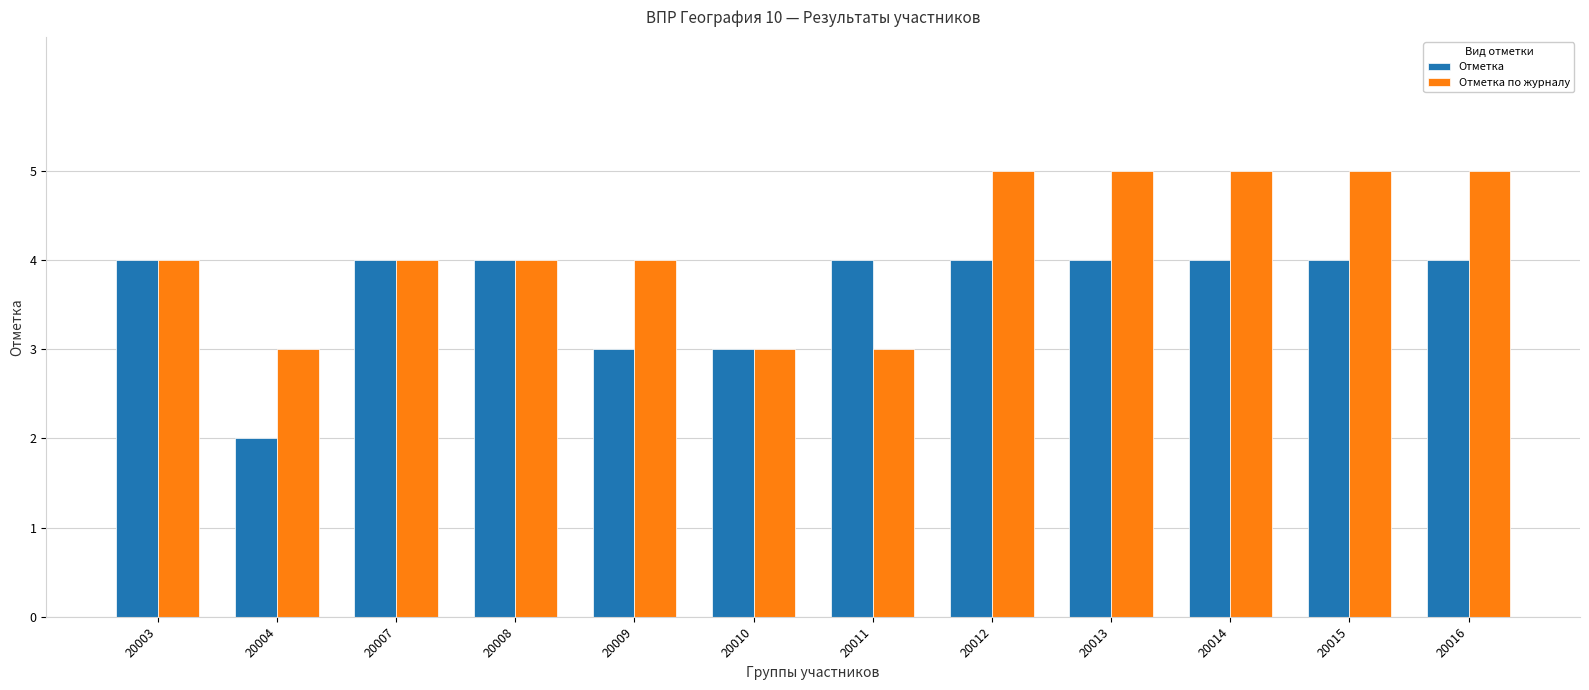

What is the value of the Отметка bar at the 11th from the left?

4